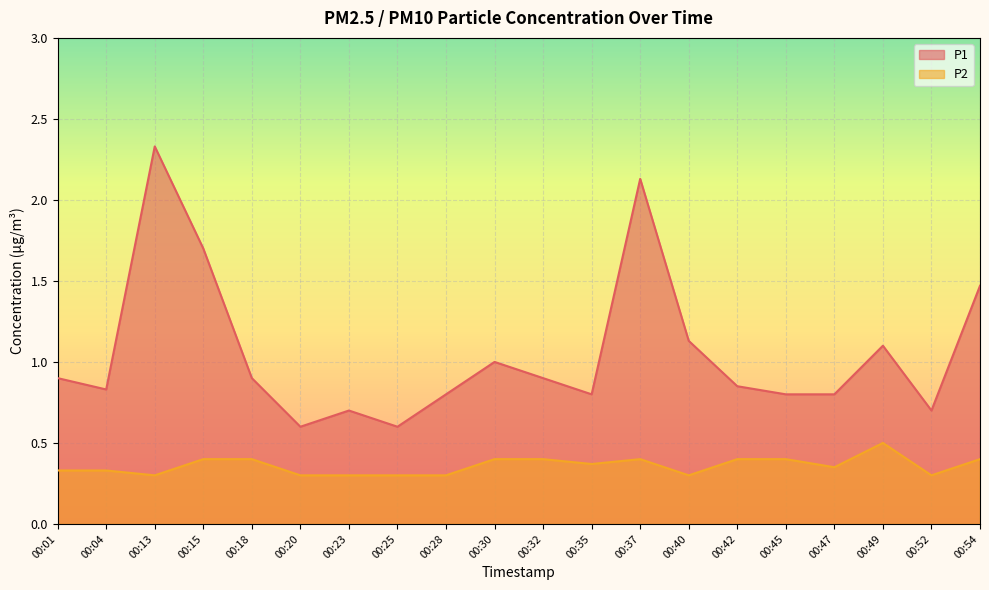

How many lines are shown in the chart?

2